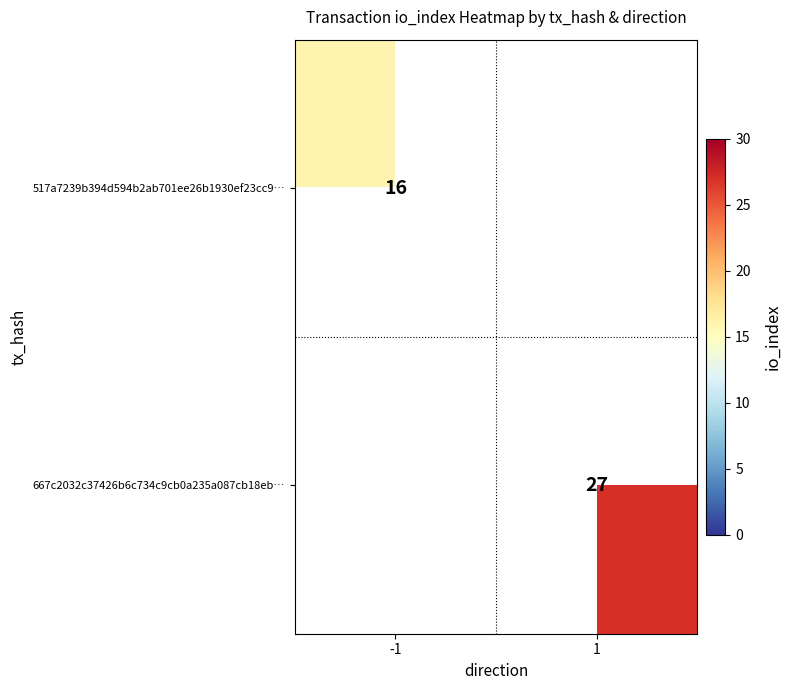

The 517a7239b394d594b2ab701ee26b1930ef23cc9… series shows 16 at -1. True or false?

True